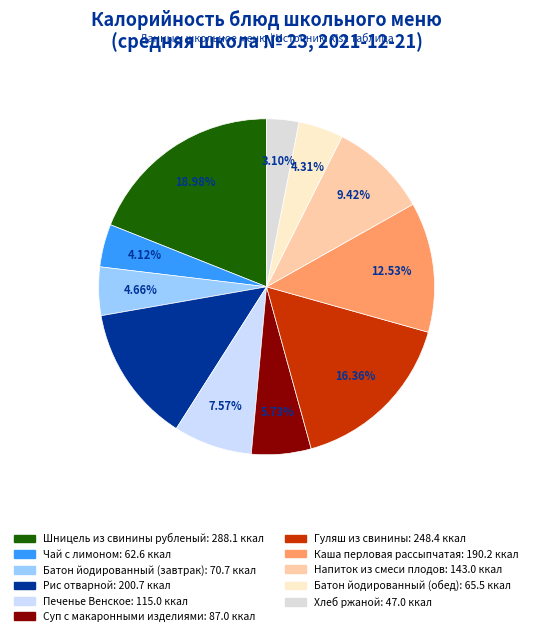

Which category has the smallest portion of the pie?

Хлеб ржаной